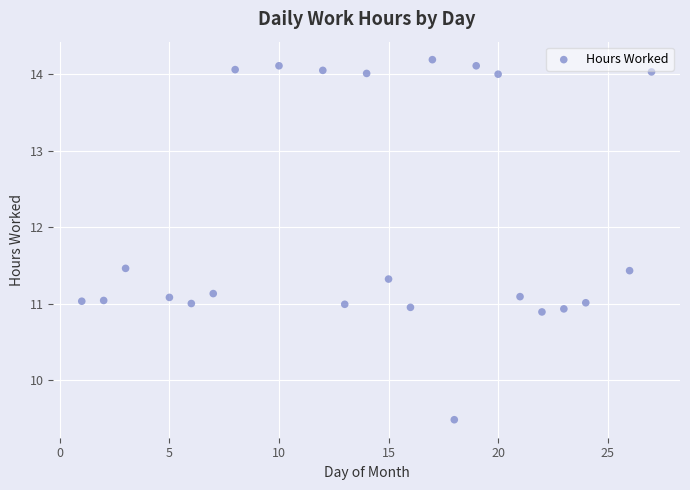

What is the range of Y values (max minus min)?

4.7